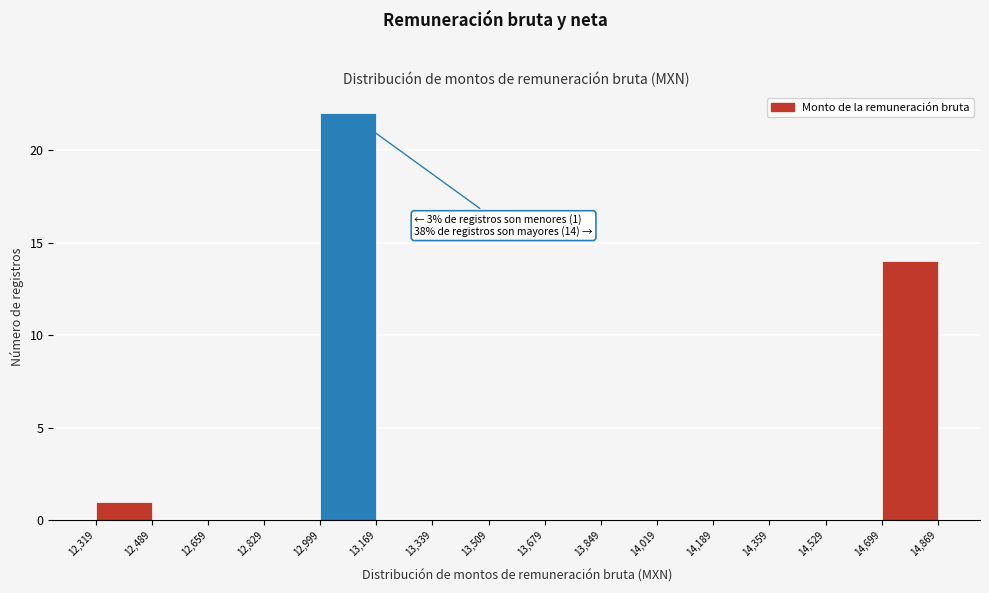

Which range on the x-axis has the tallest bar?

12,999 to 13,169